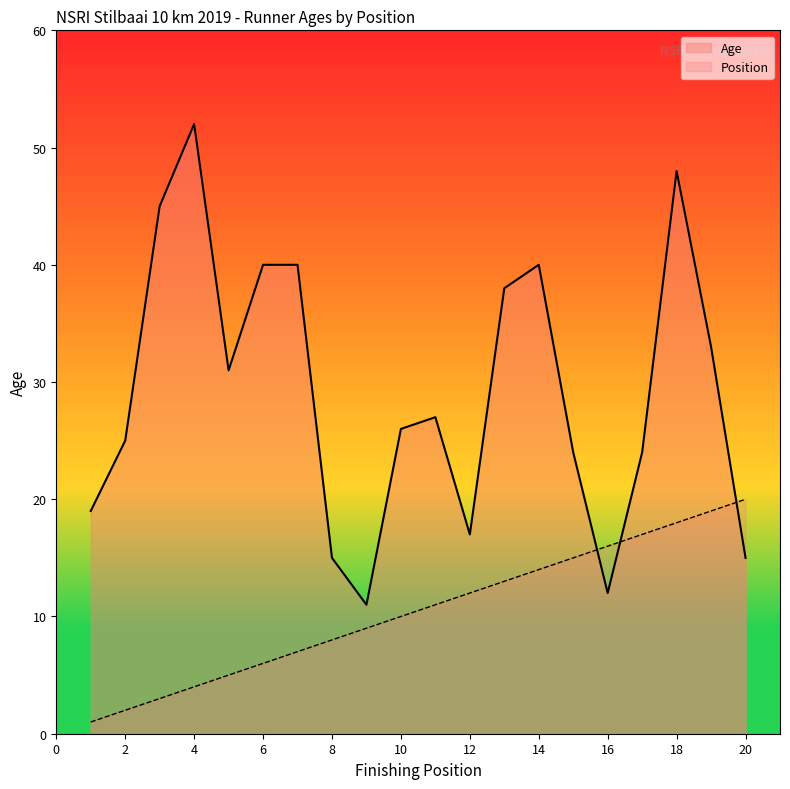

Is it true that Age equals 22 at 19?

False